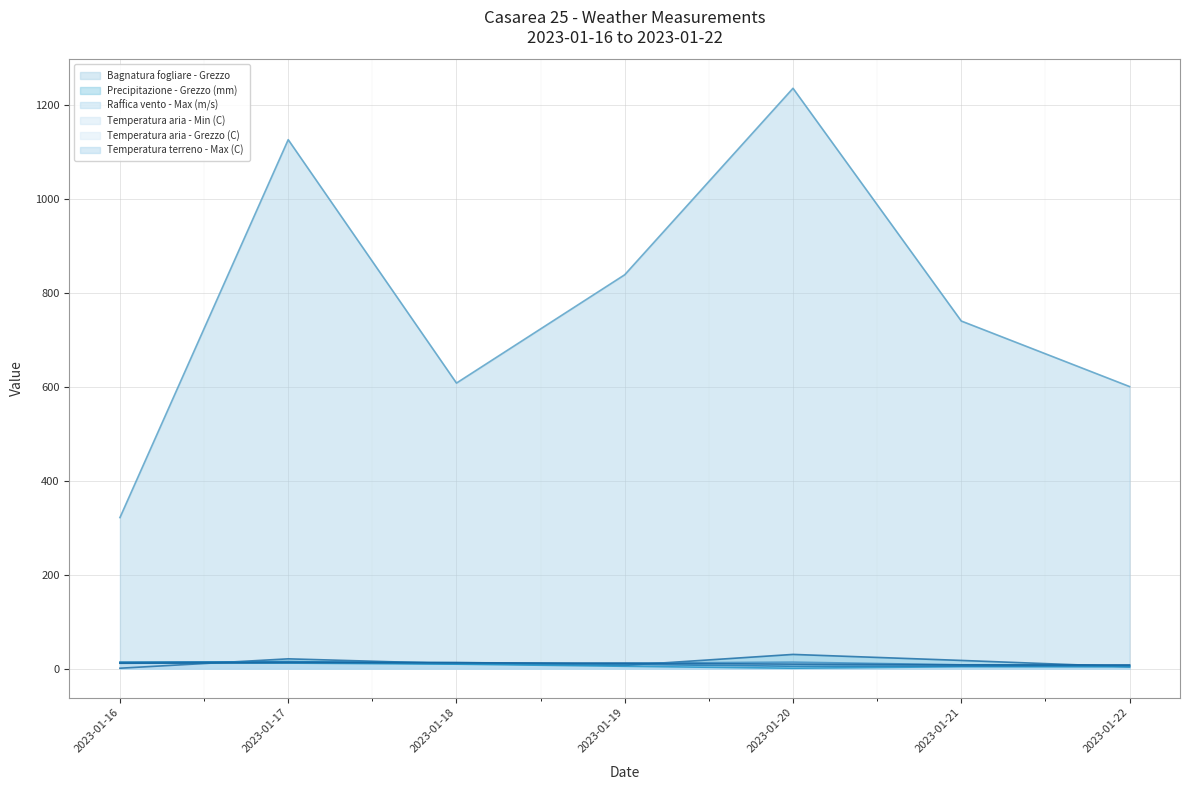

True or false: Temperatura aria - Min (C) and Bagnatura fogliare - Grezzo cross at least once.

False